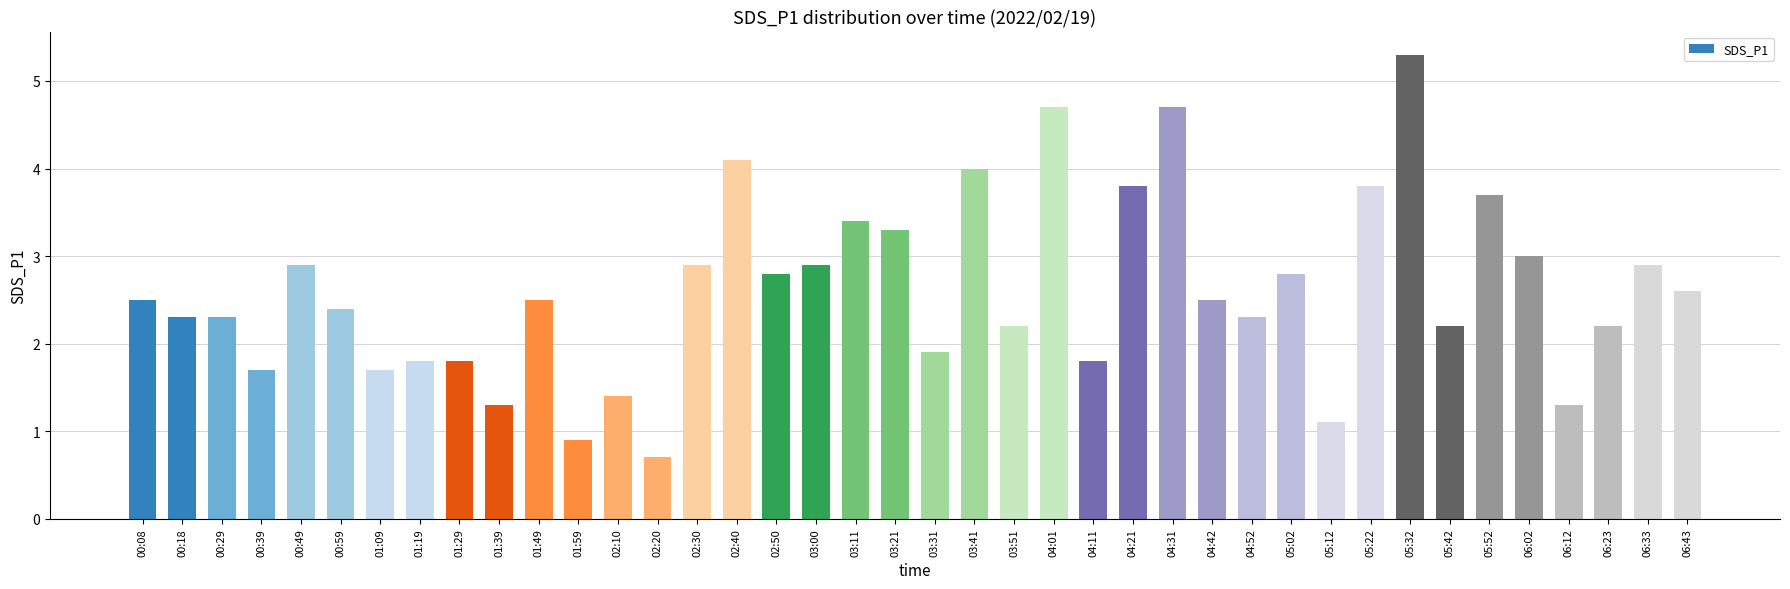

Between 05:52 and 04:42, which is larger?

05:52